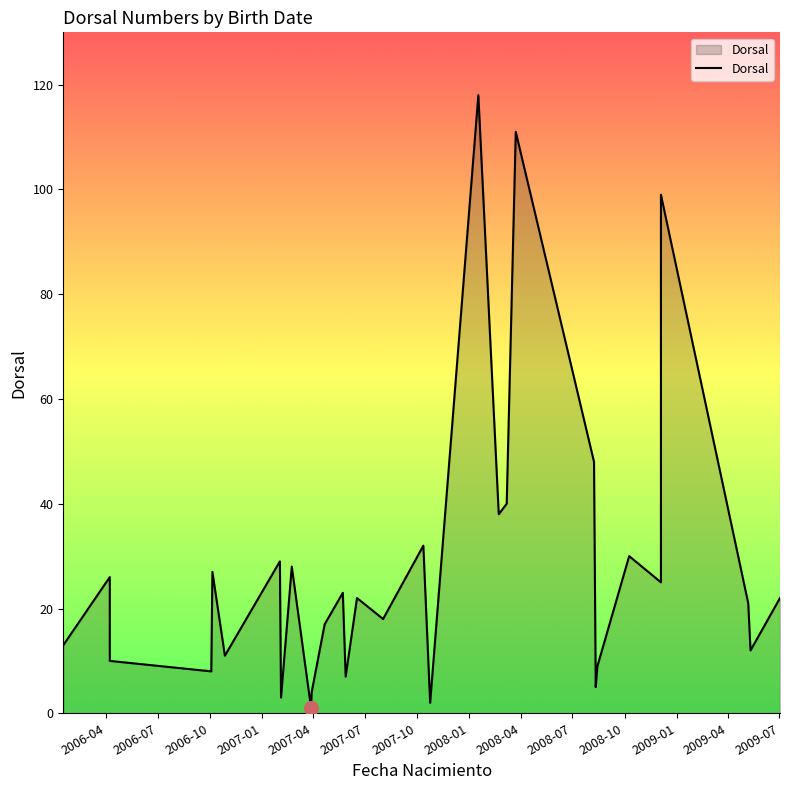

The chart shows a value of 32 at 14. True or false?

False